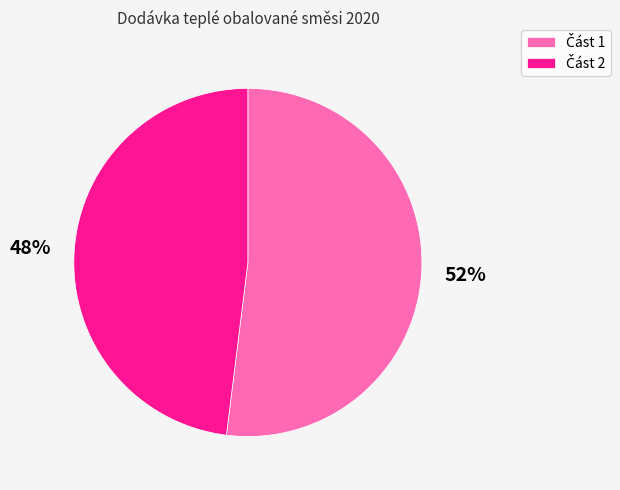

How many slices are in this pie chart?

2